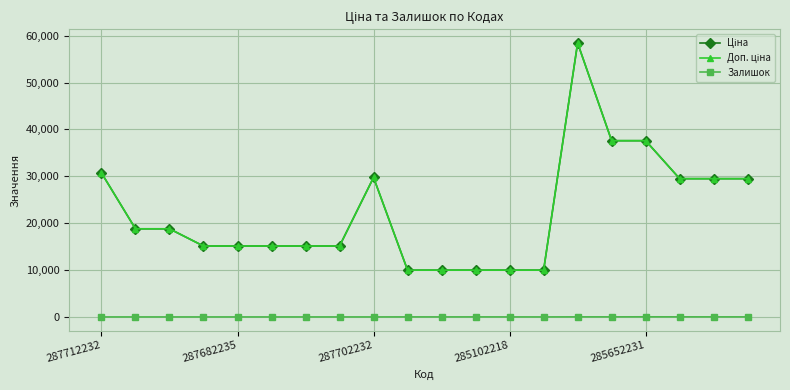

Is this an area chart (filled region under the line)?

No